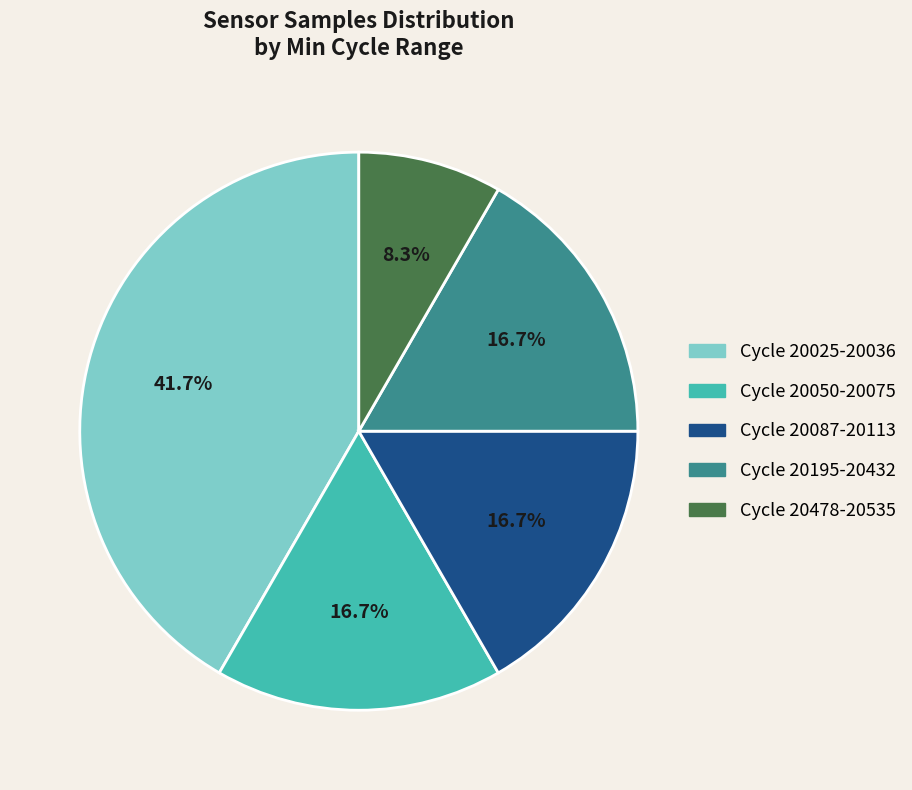

Is there a majority slice in this chart?

No